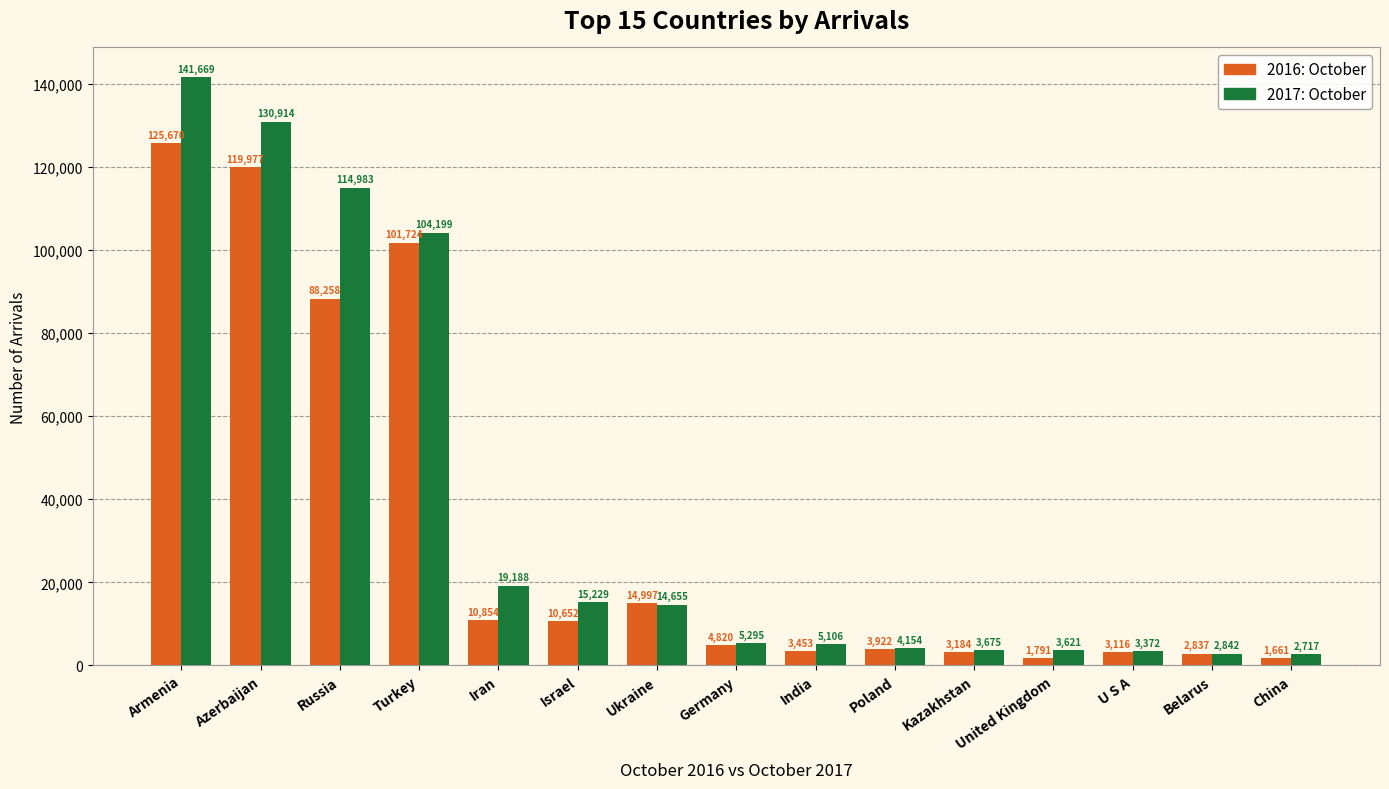

How many groups of bars are there?

15